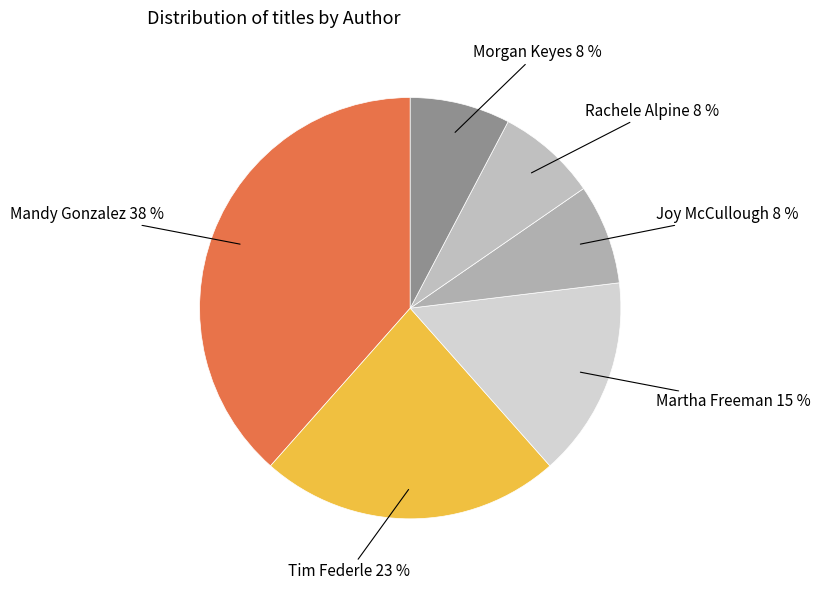

Which category has the biggest portion of the pie?

Mandy Gonzalez